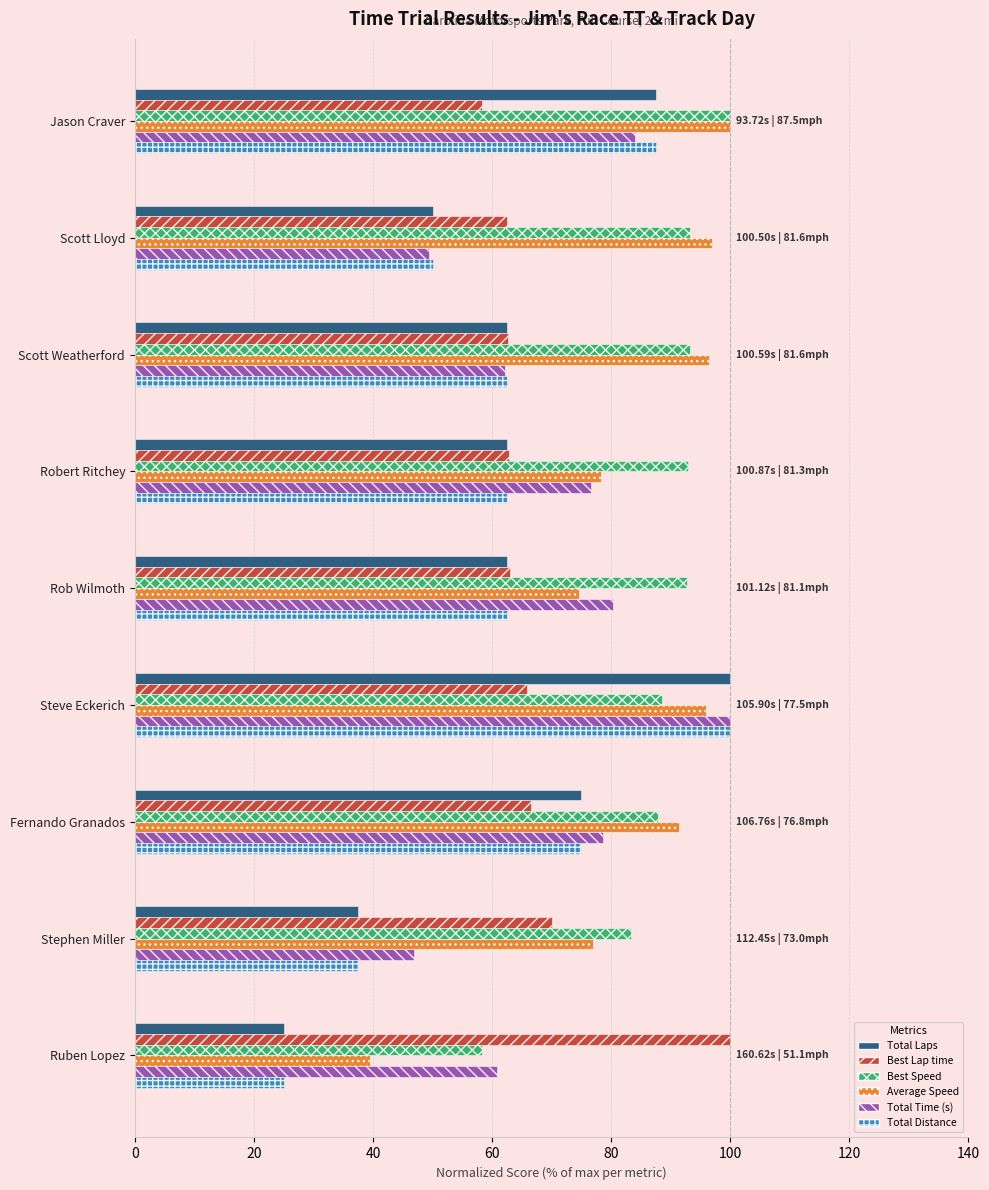

The value of Best Lap time at Scott Lloyd is 112.0. True or false?

False